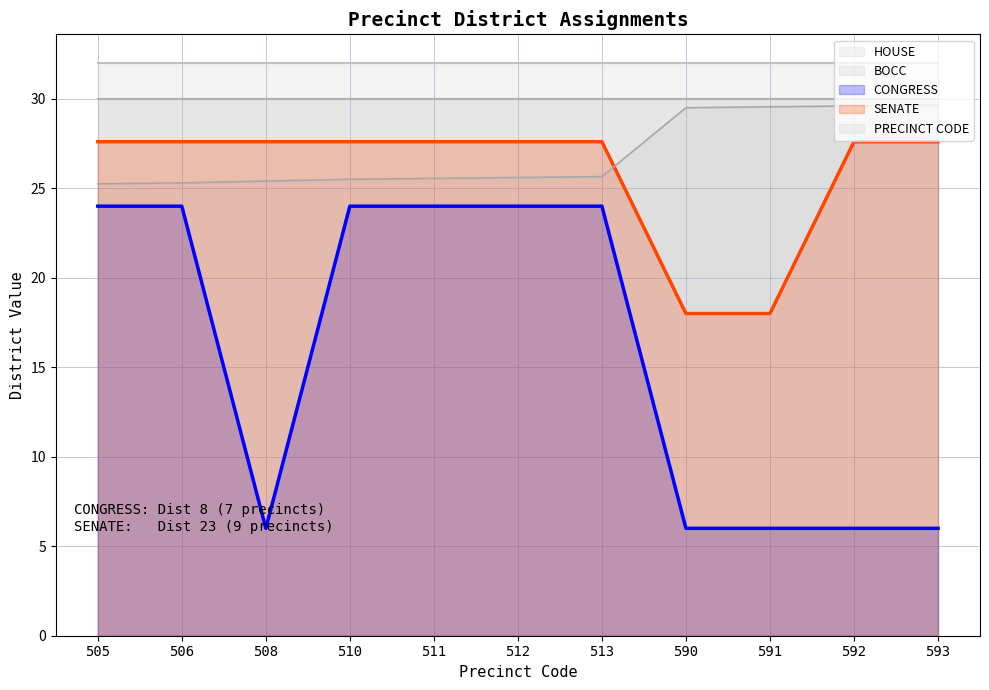

Which has a higher value, 592 or 505?

505